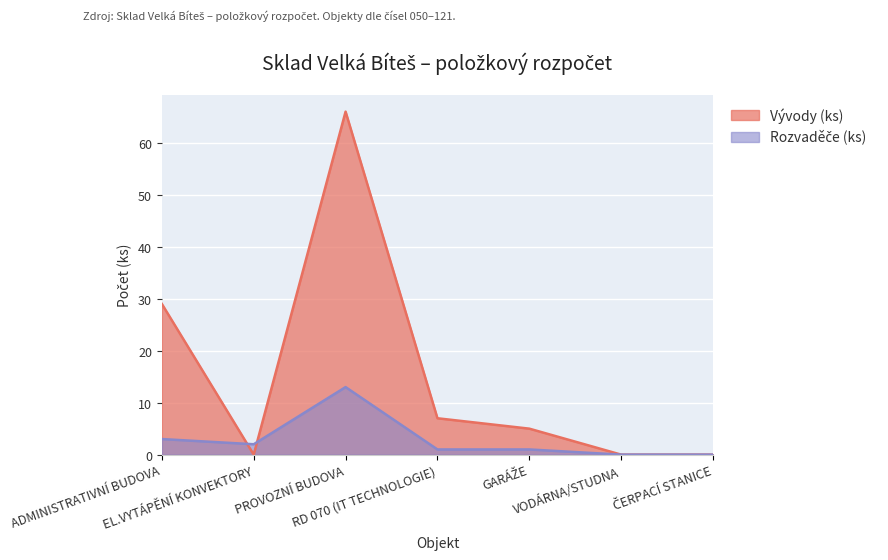

What is the value of the Vývody (ks) point at the 4th from the left?

7